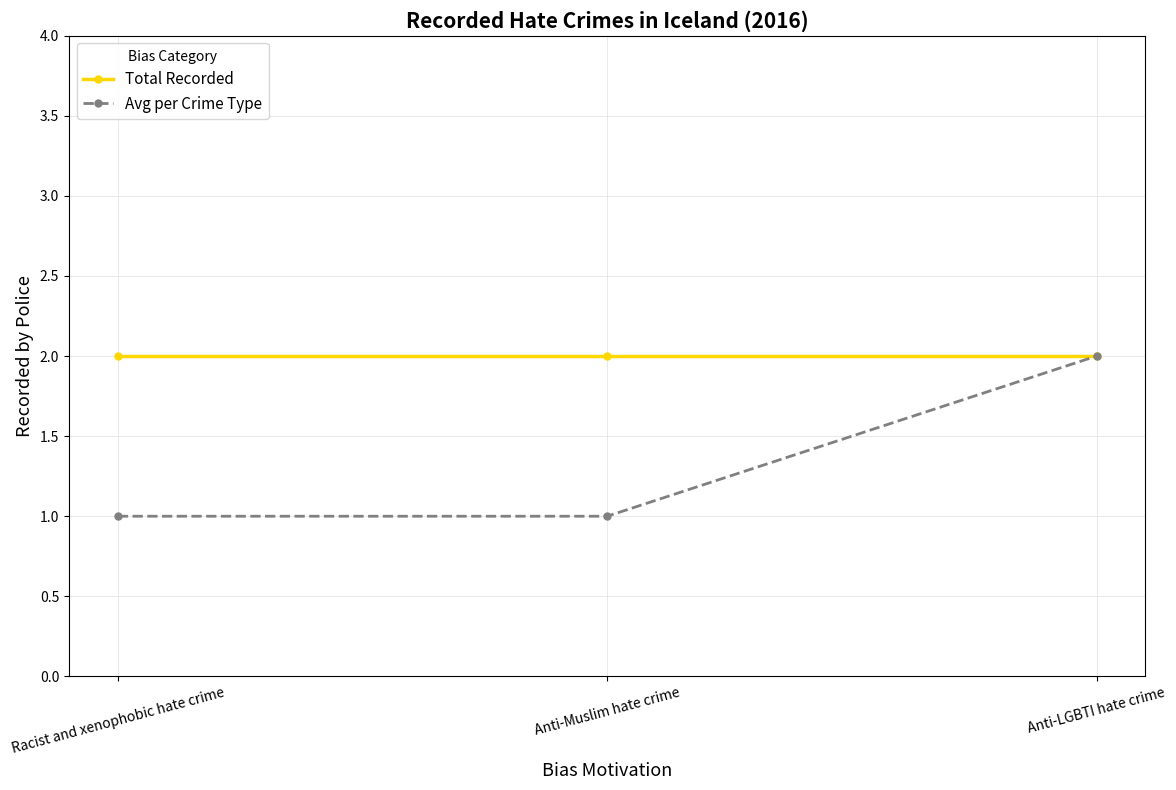

Is this an area chart (filled region under the line)?

No